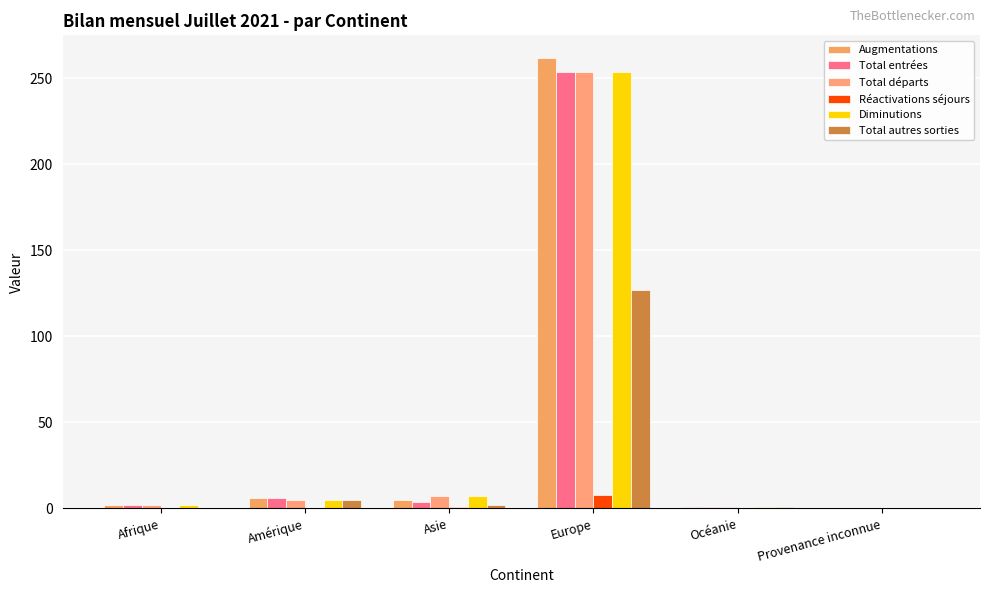

What are all the series names shown in the legend?

Augmentations, Total entrées, Total départs, Réactivations séjours, Diminutions, Total autres sorties